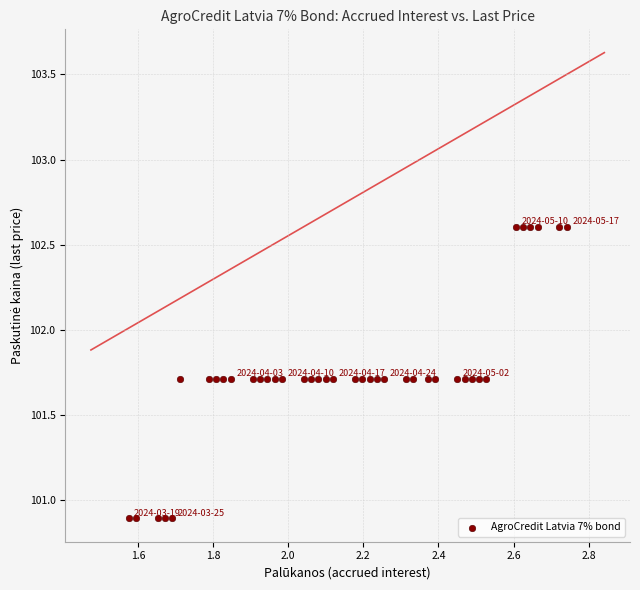

What is the range of Y values (max minus min)?

1.7